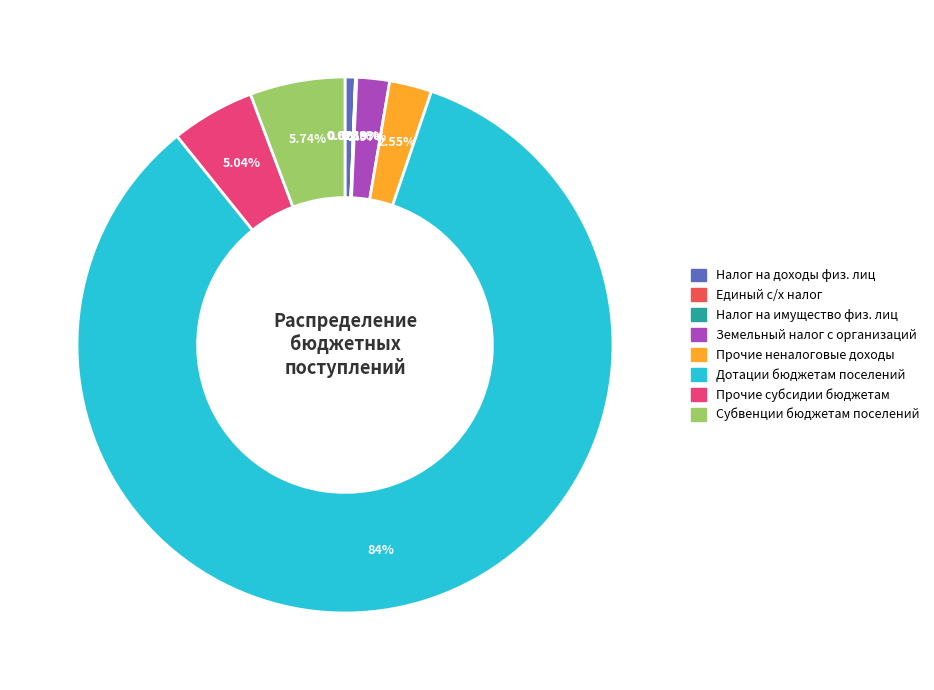

True or false: Прочие неналоговые доходы accounts for 3% of the total.

True